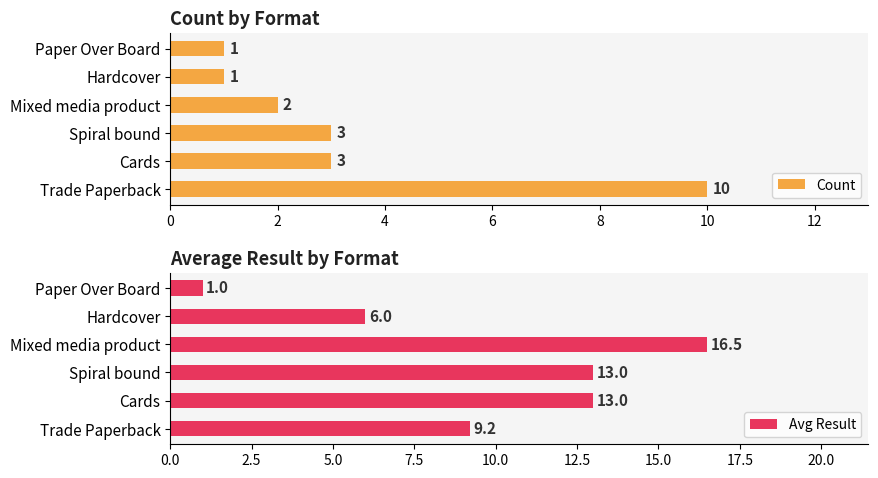

Which category has the lowest value in the Avg Result series?

Paper Over Board